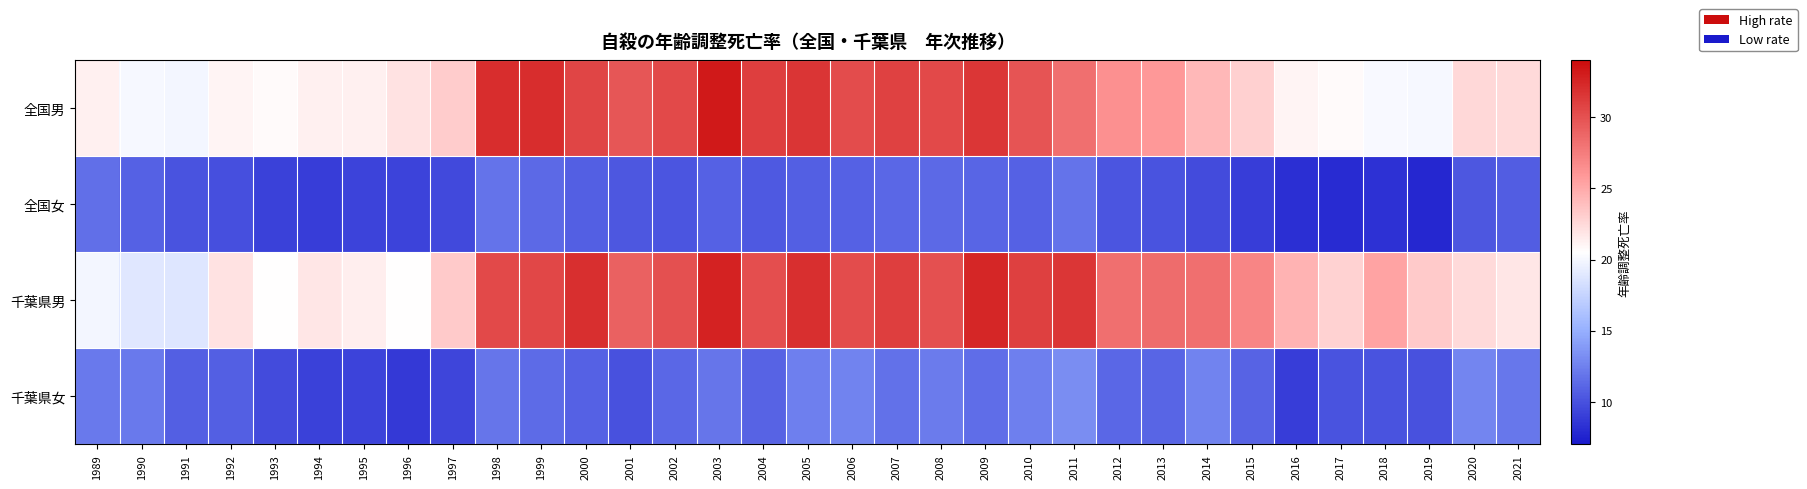

Count the number of data series in this chart.

4